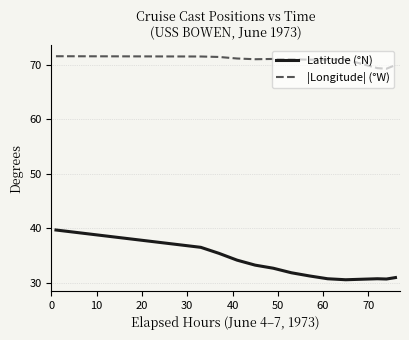

What is the smallest value displayed?

30.5